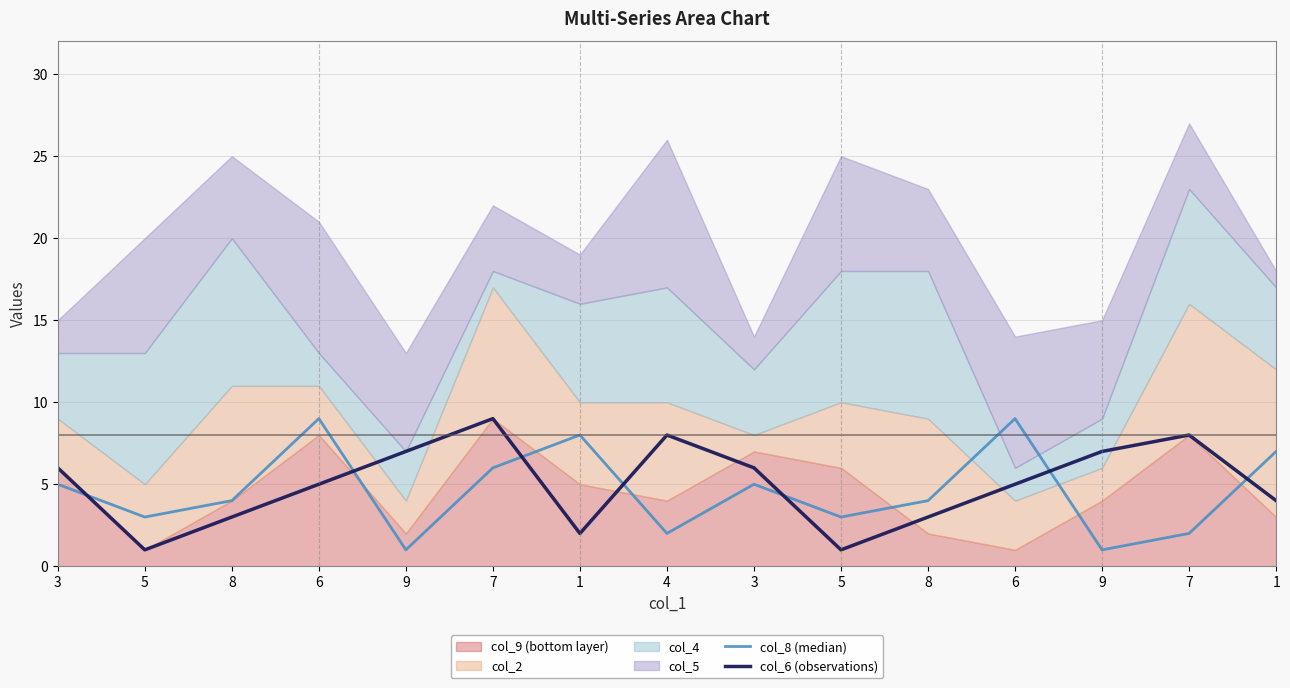

Which has a higher value, 9 or 6?

6